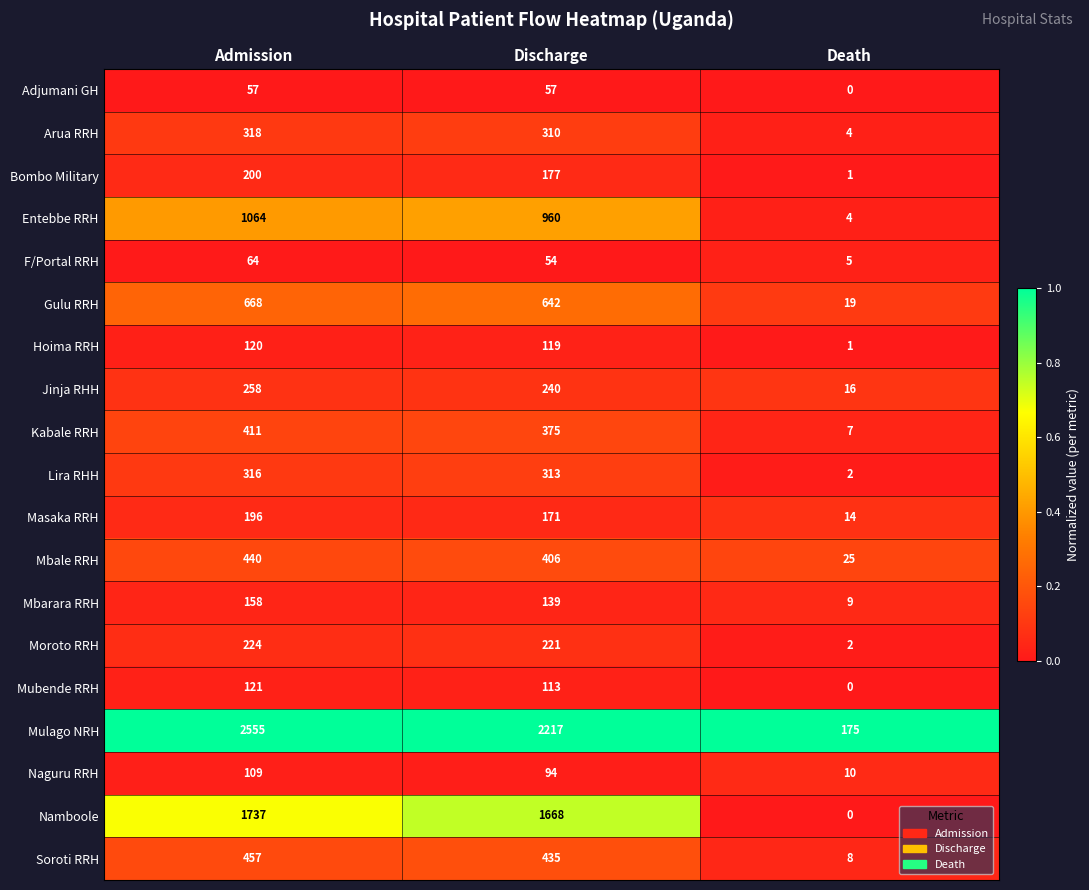

At which label does Namboole reach its minimum?

Death